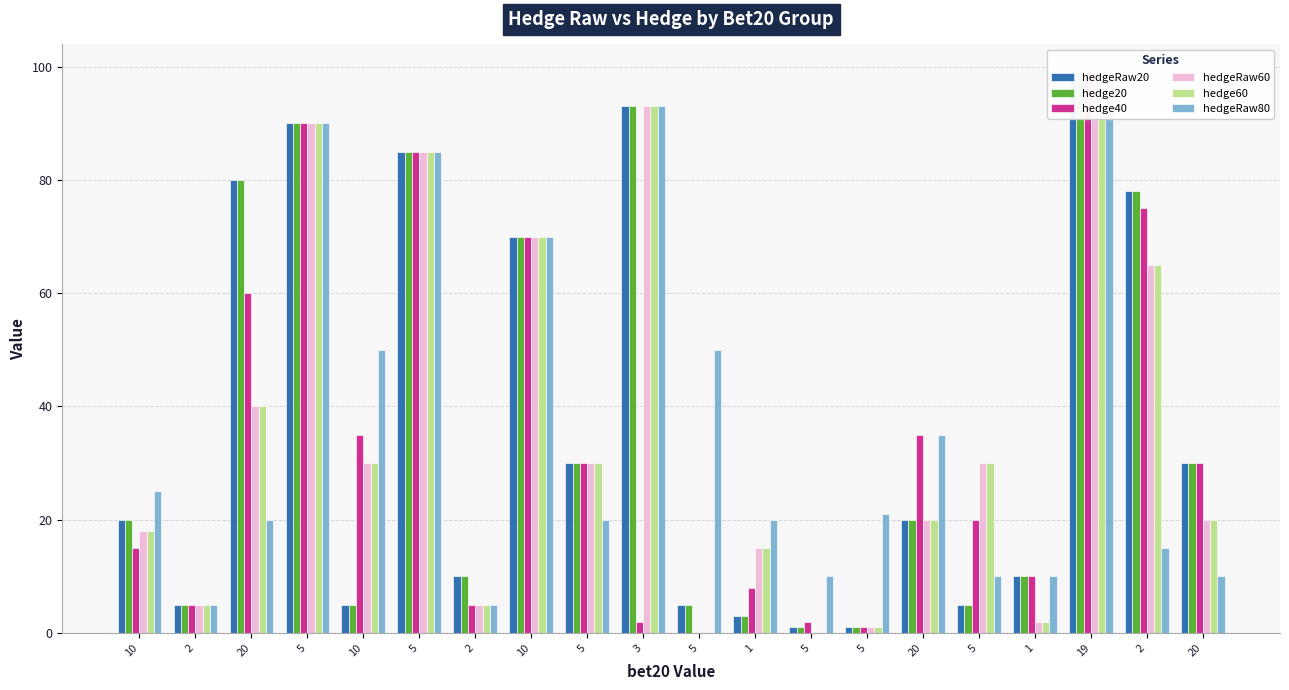

At which label does hedgeRaw60 first exceed 30?

20